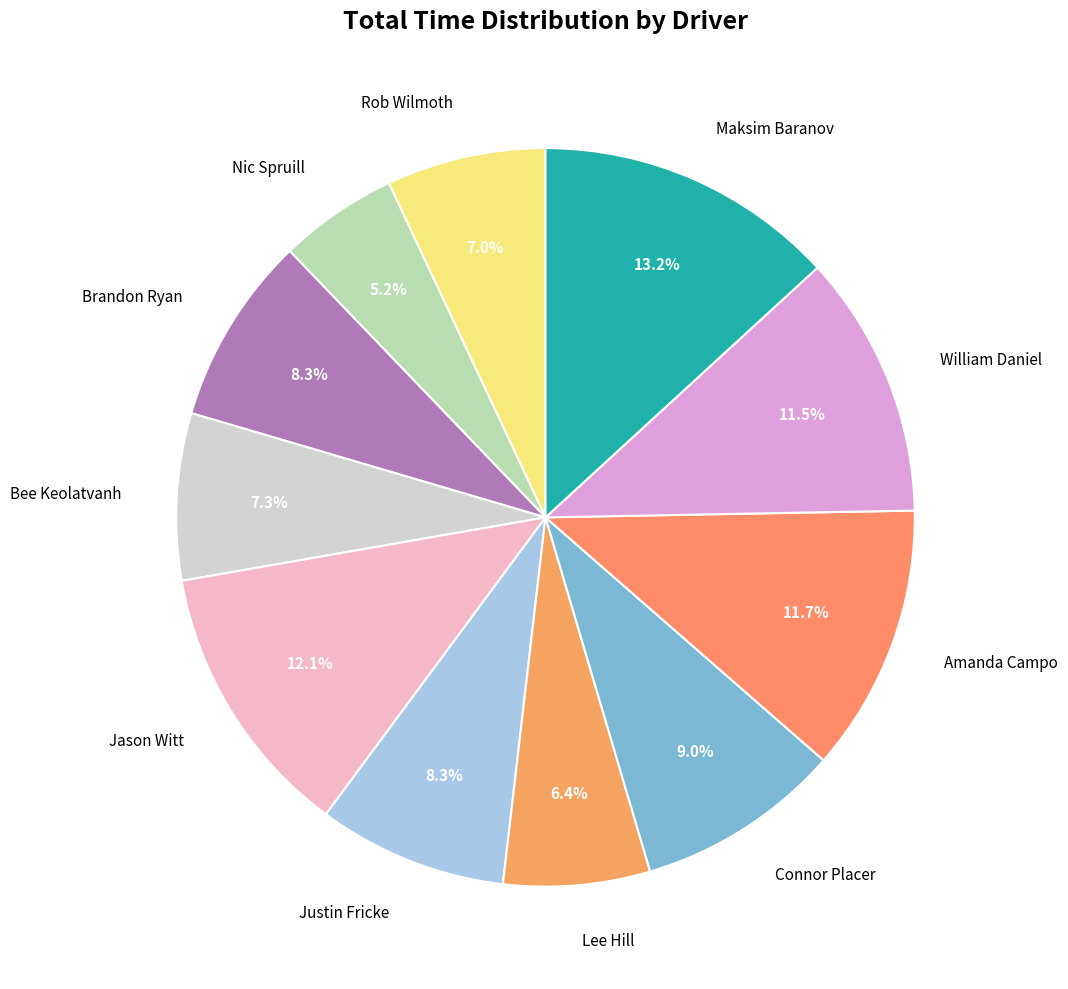

How many slices are in this pie chart?

11